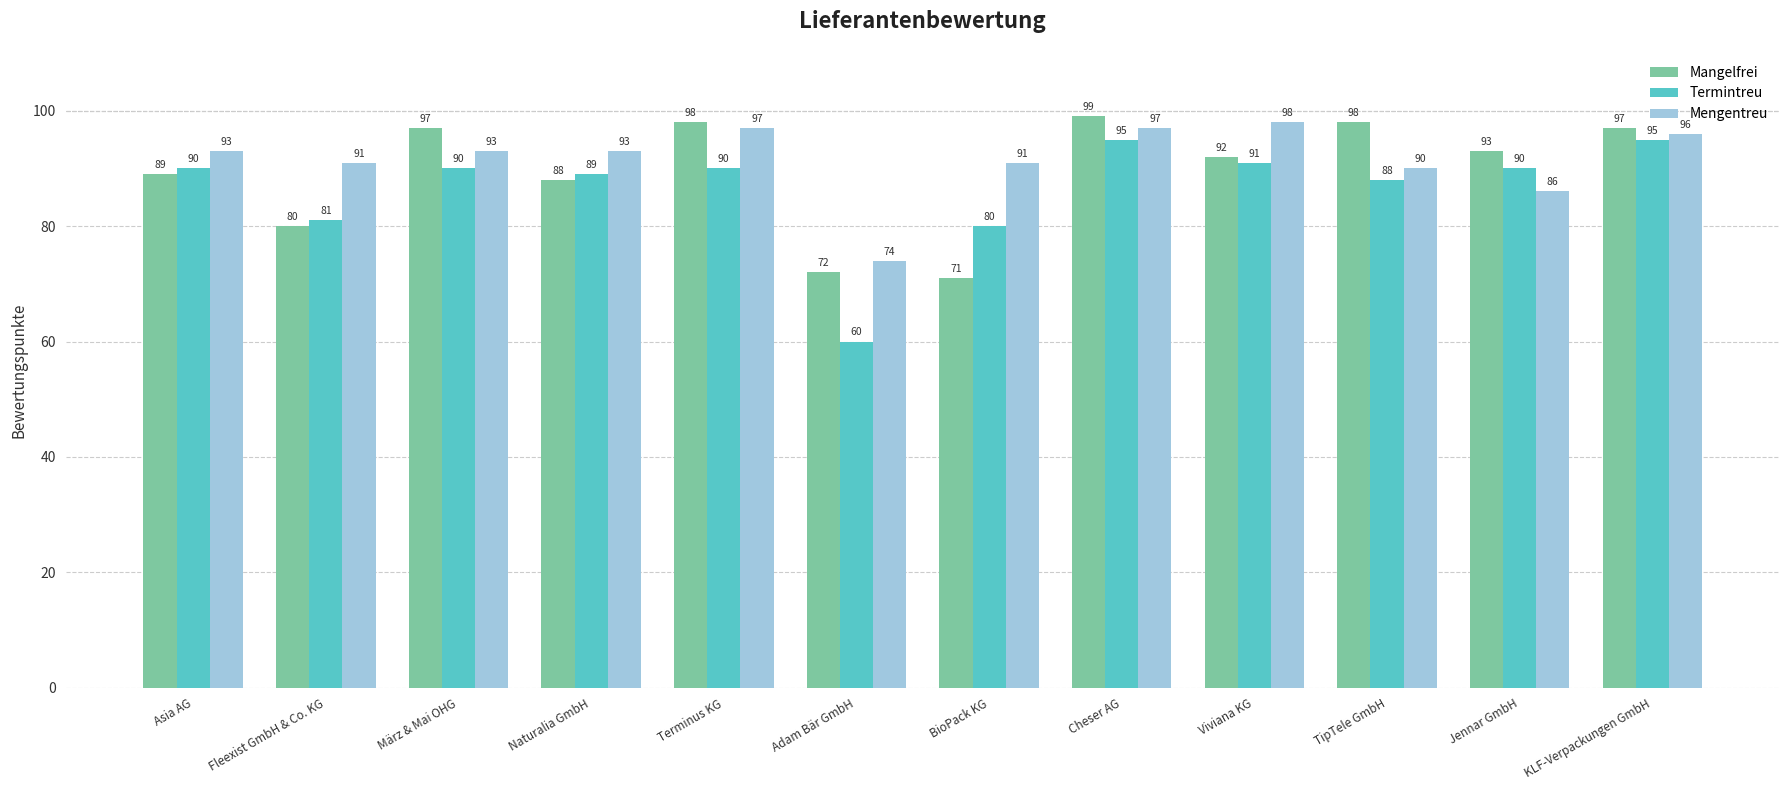

What is the value of the Termintreu bar at the 5th from the left?

90